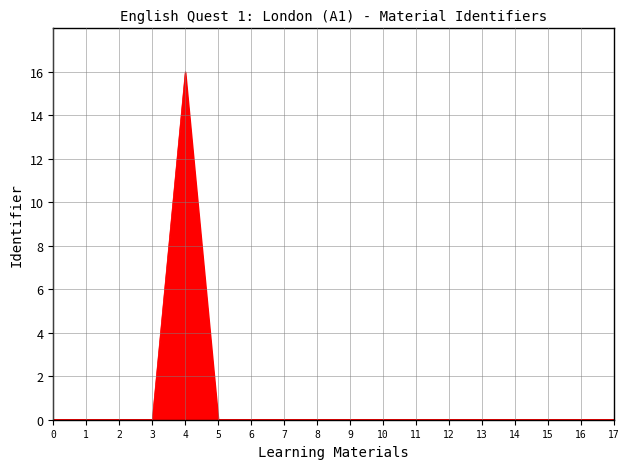

What is the difference between the maximum and minimum values?

16.0